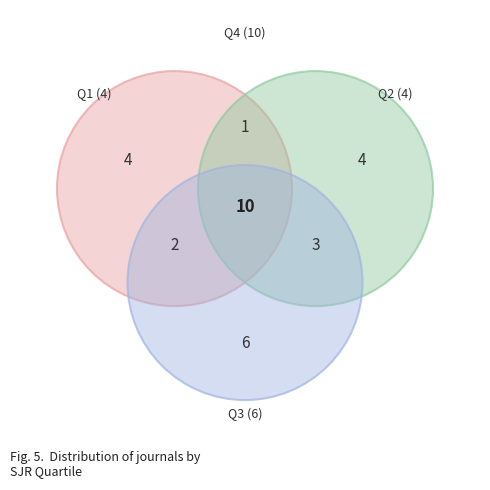

What percentage do Q4 and Q3 together represent?

66.7%